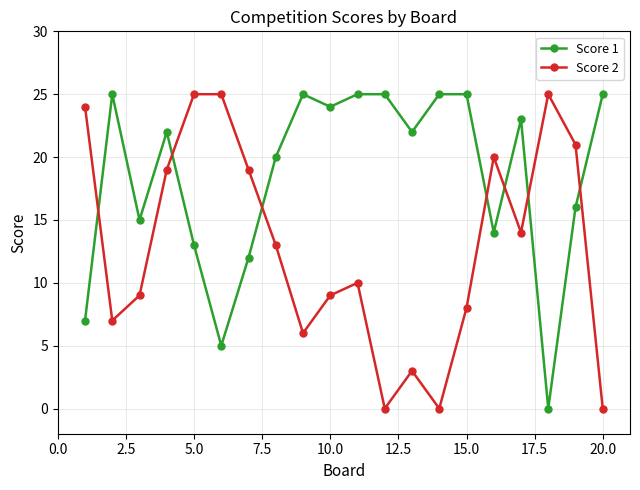

Reading left to right, list all the values displayed in this chart.

Score 1: 7	25	15	22	13	5	12	20	25	24	25	25	22	25	25	14	23	0	16	25
Score 2: 24	7	9	19	25	25	19	13	6	9	10	0	3	0	8	20	14	25	21	0